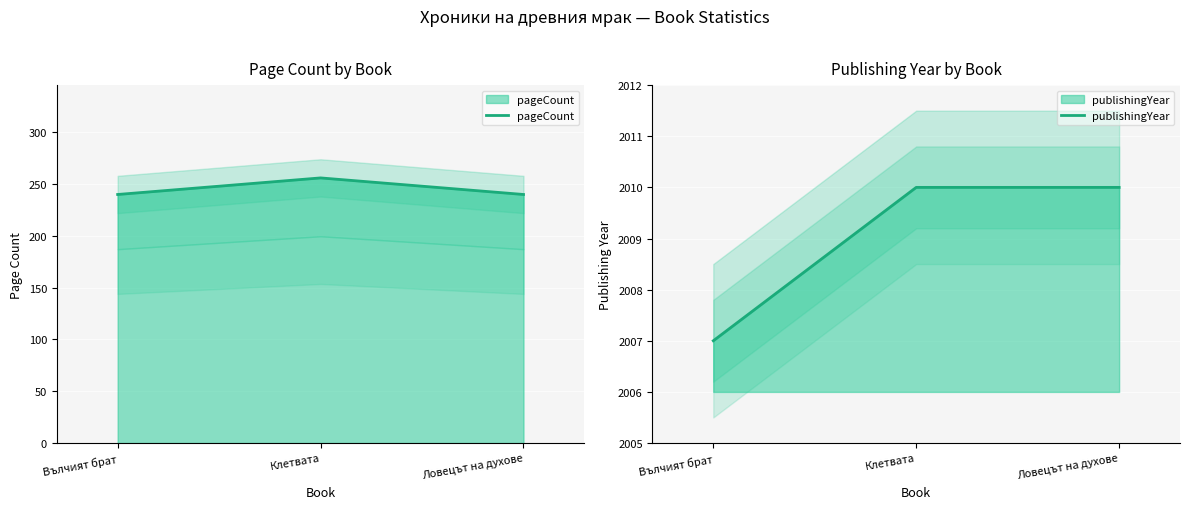

At how many categories does at least one series exceed 473?

3